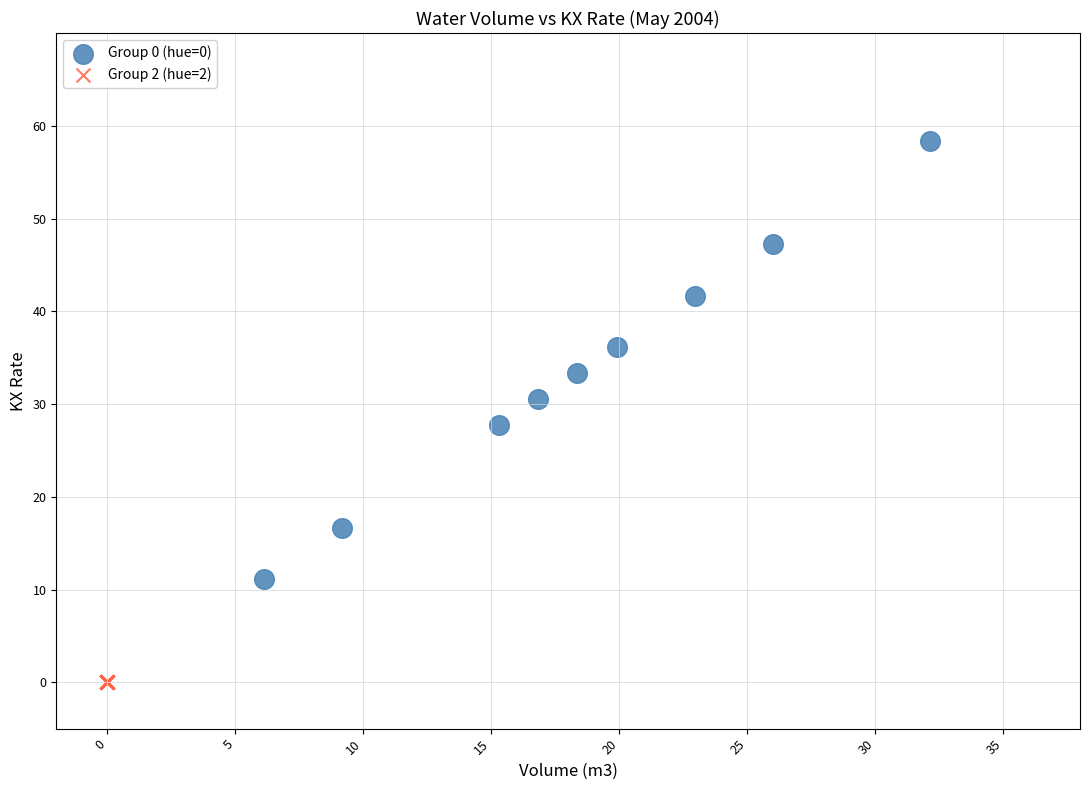

Which series contains the lowest Y value?

Group 2 (hue=2)